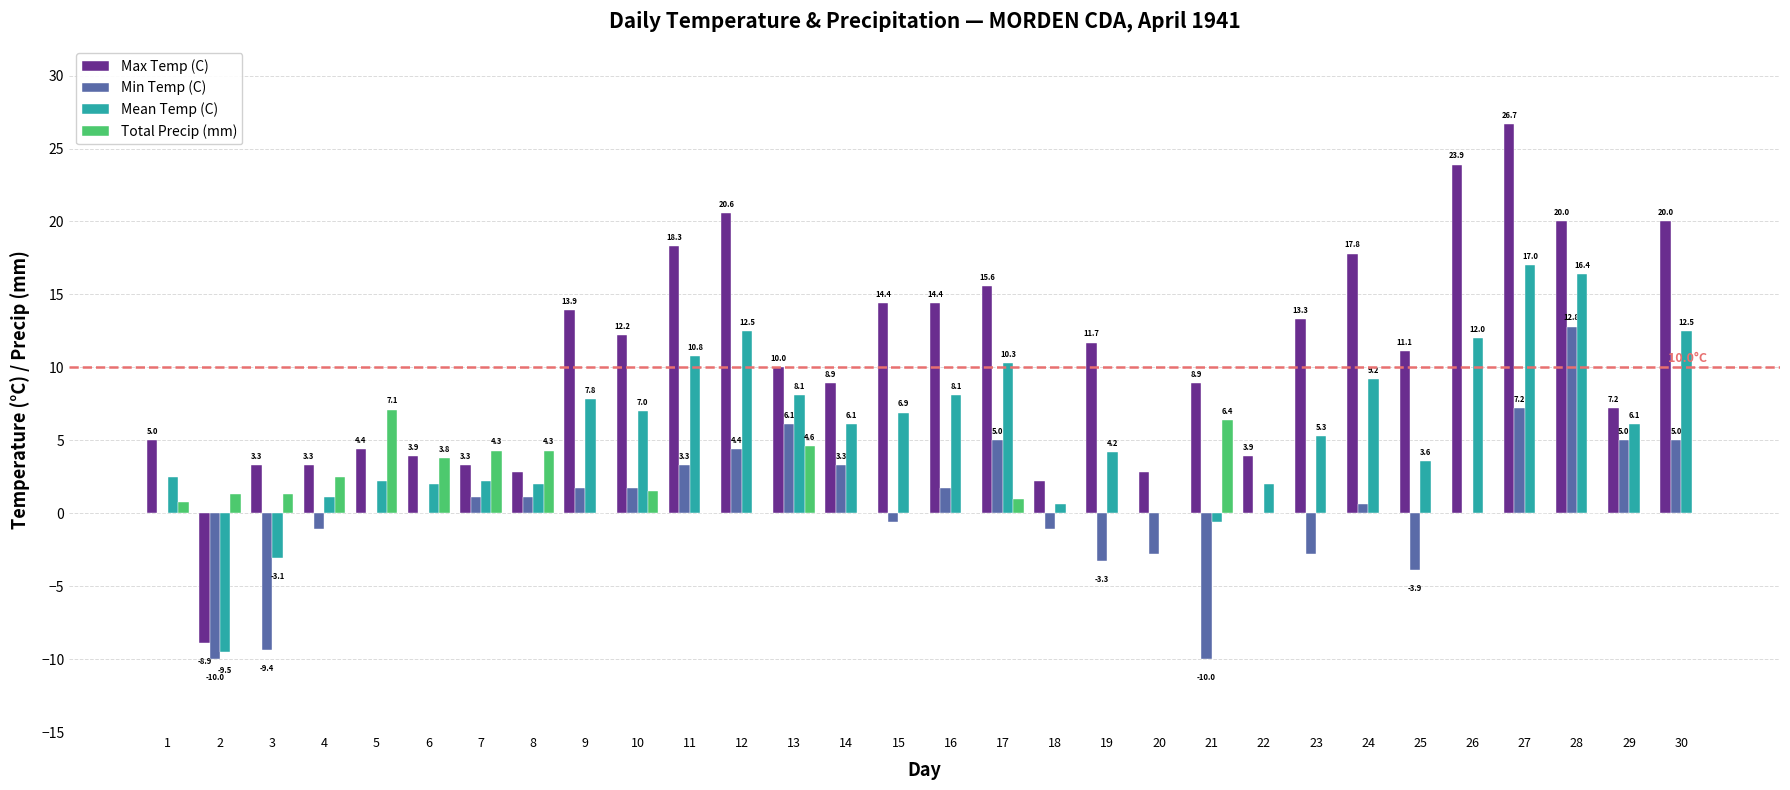

Are the bars grouped side by side (vs. stacked)?

Yes